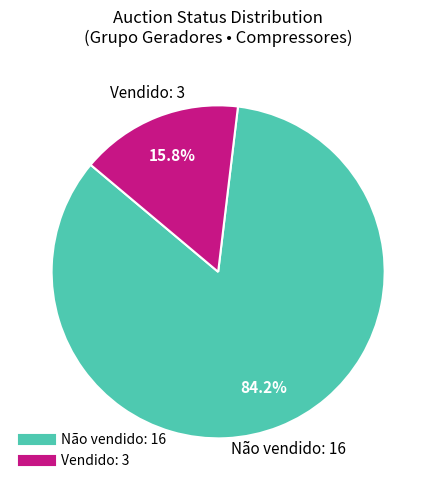

Count the number of slices in the pie.

2